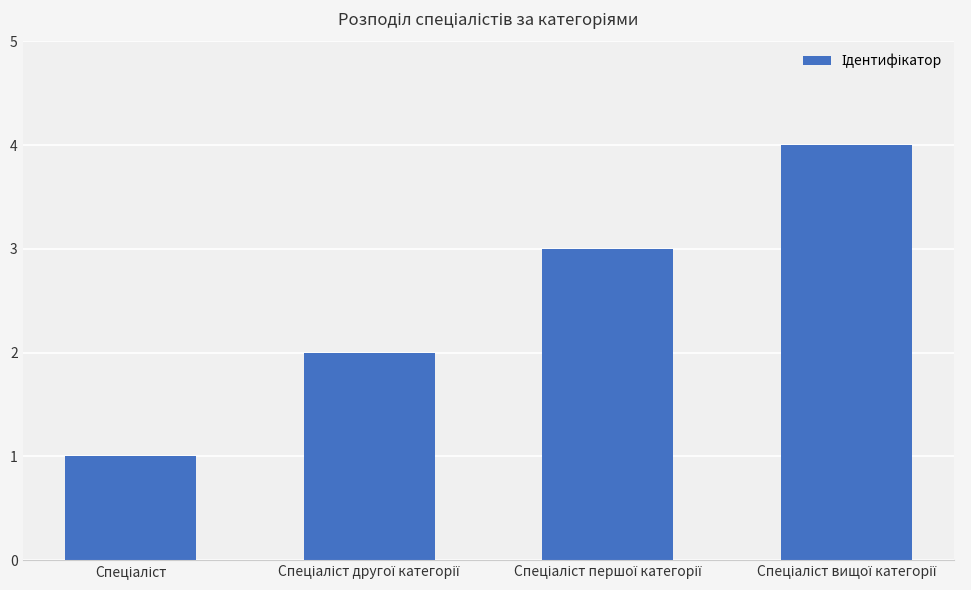

What is the value of the 4th bar from the left?

4